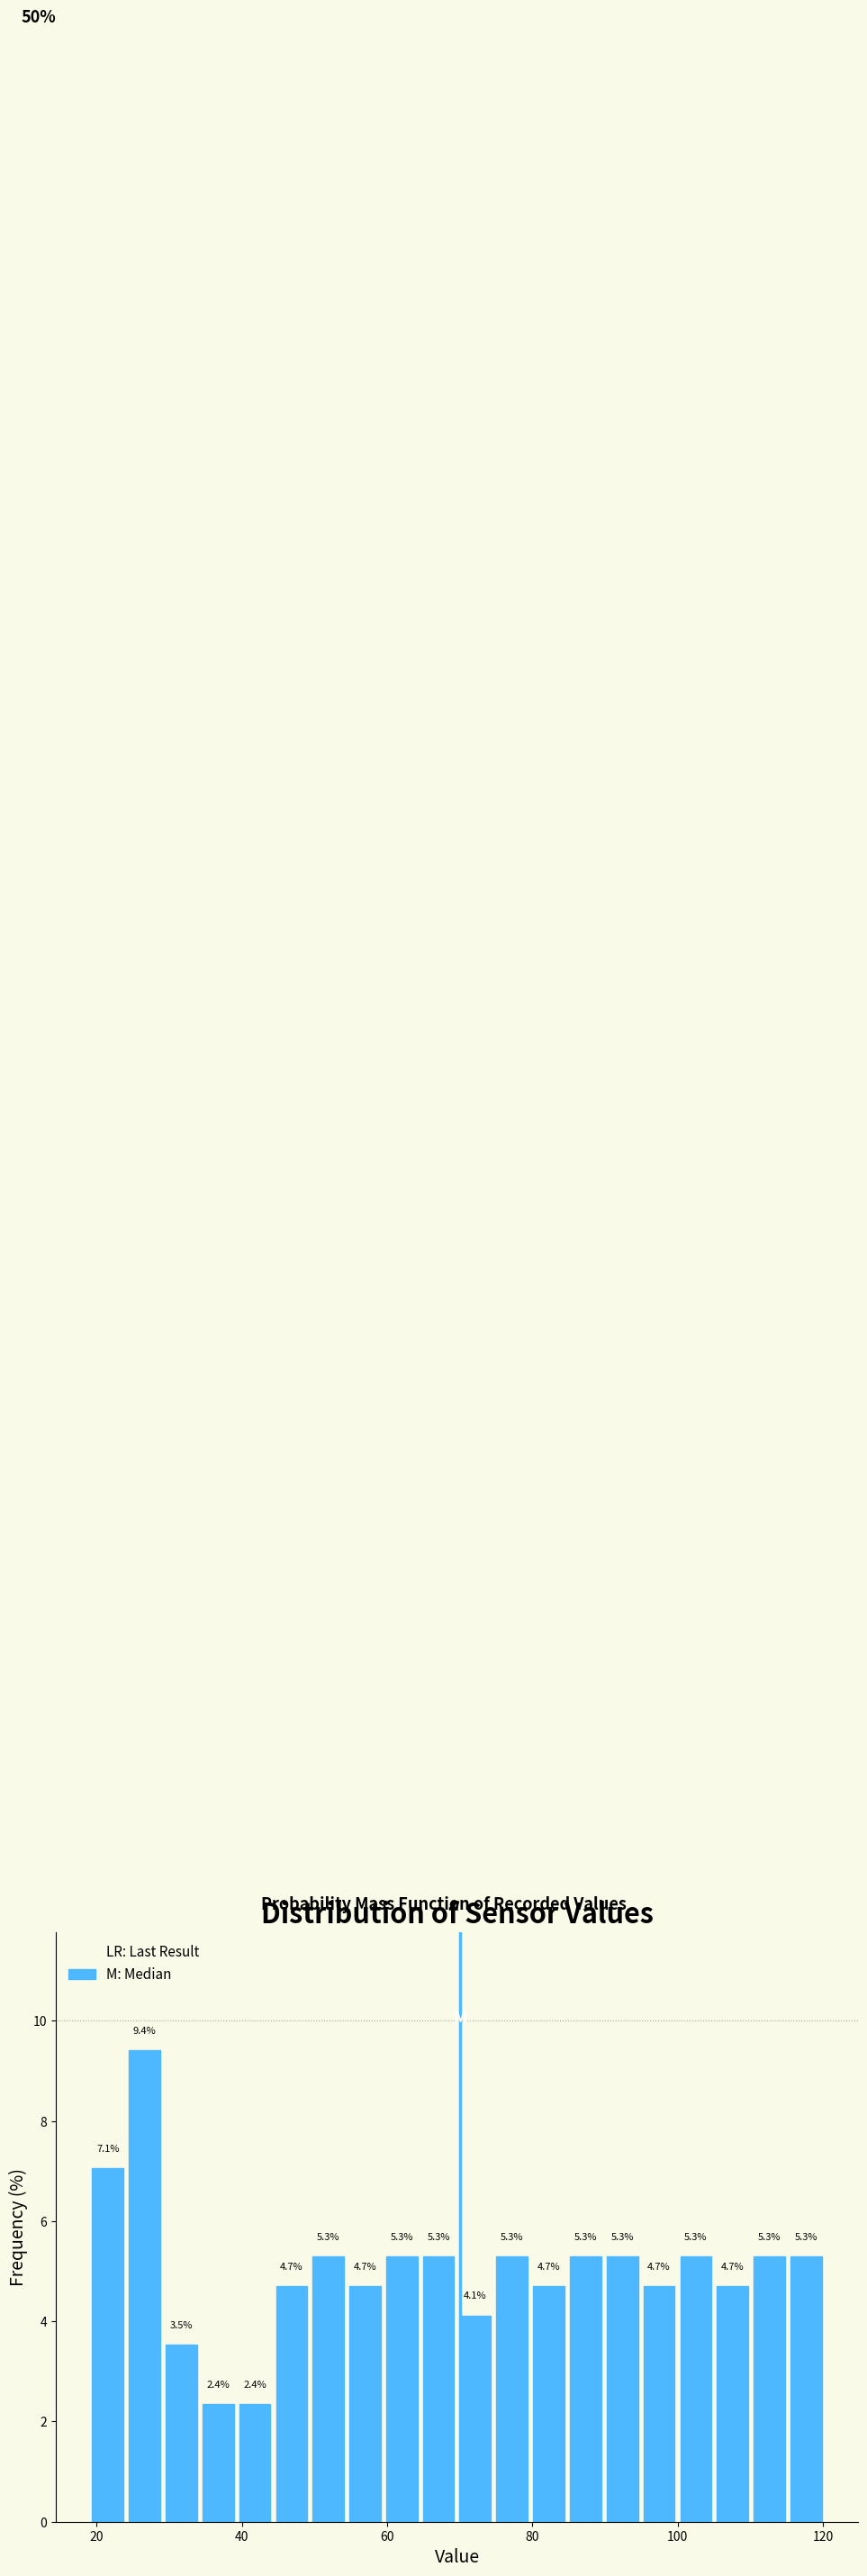

Around what value on the x-axis is the tallest bar? Give the approximate position of its centre, as read against the axis.

26